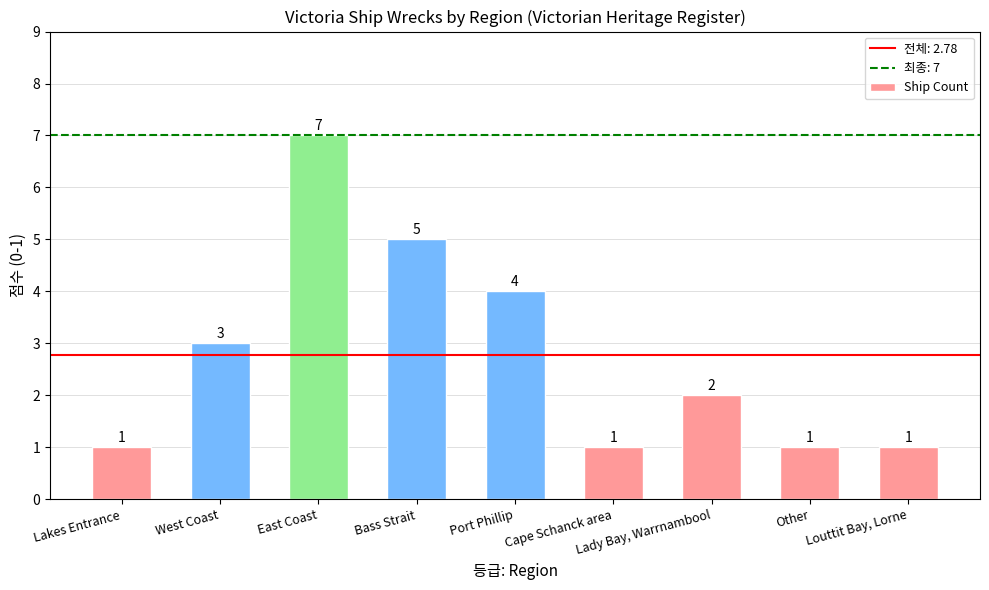

What is the label of the 2nd bar from the right?

Other